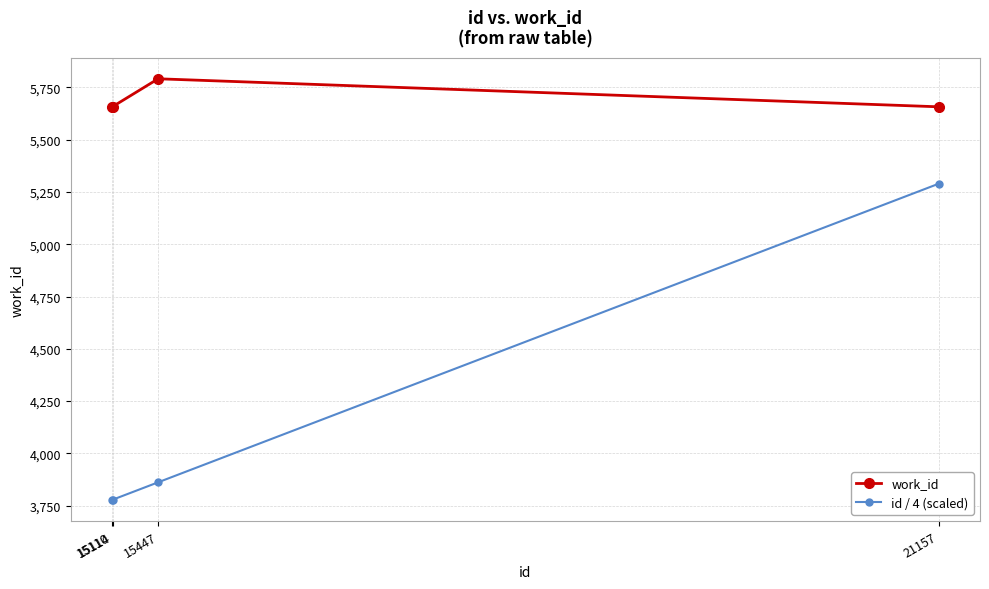

Which category has the highest value across all series?

15447